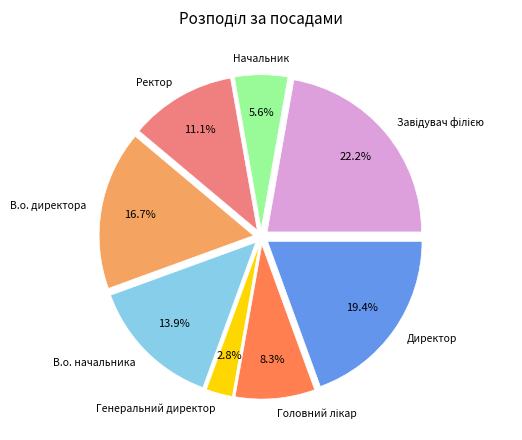

Is there any slice that represents more than half of the pie?

No